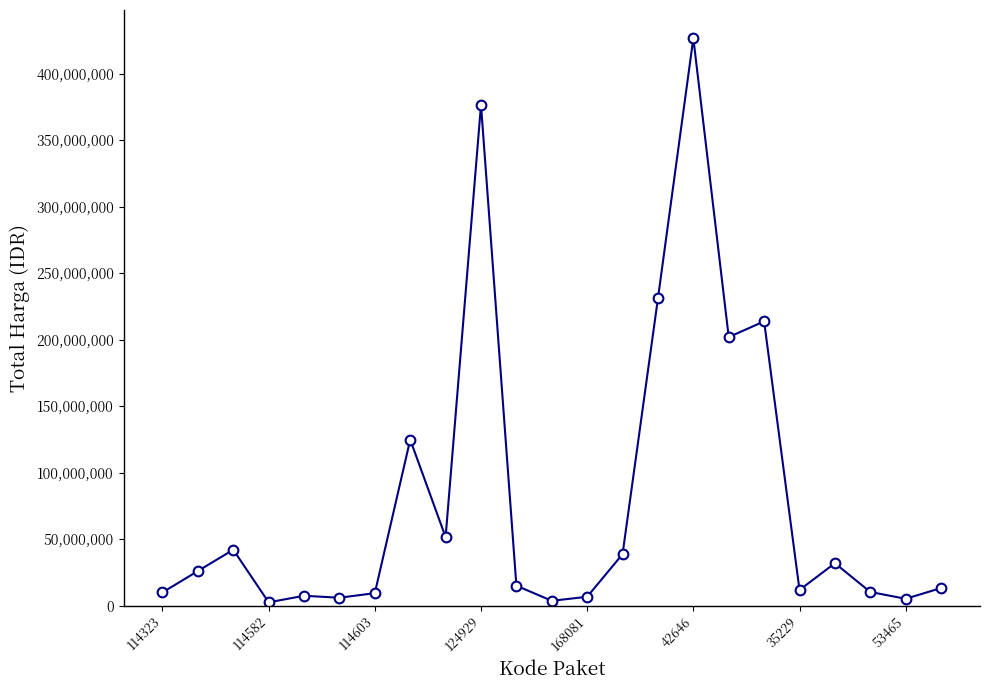

True or false: there are more than 0 points higher than both neighbors.

True